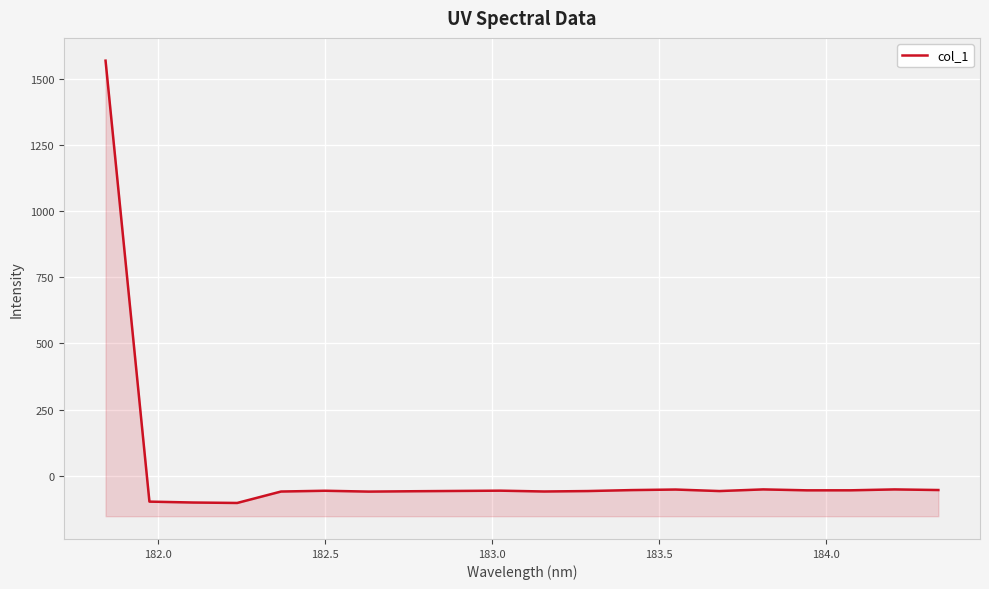

What is the difference between the maximum and minimum values?

1671.3